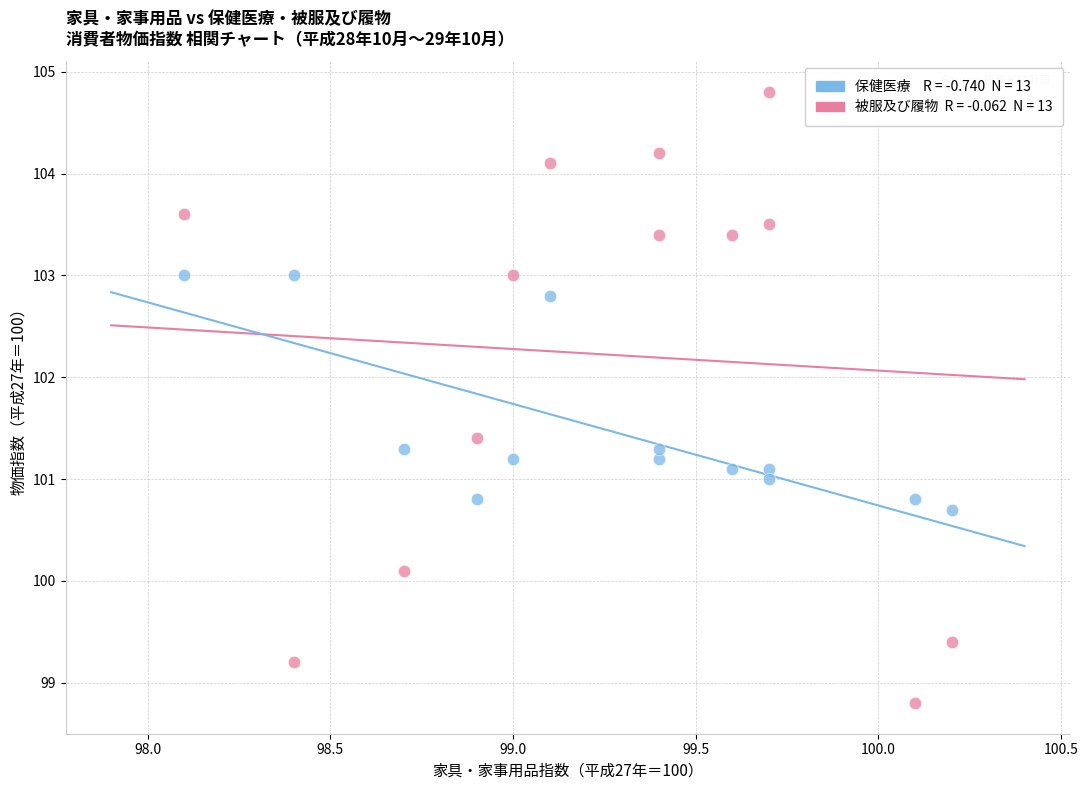

Across all data points, what is the range of X values (max minus min)?

2.1